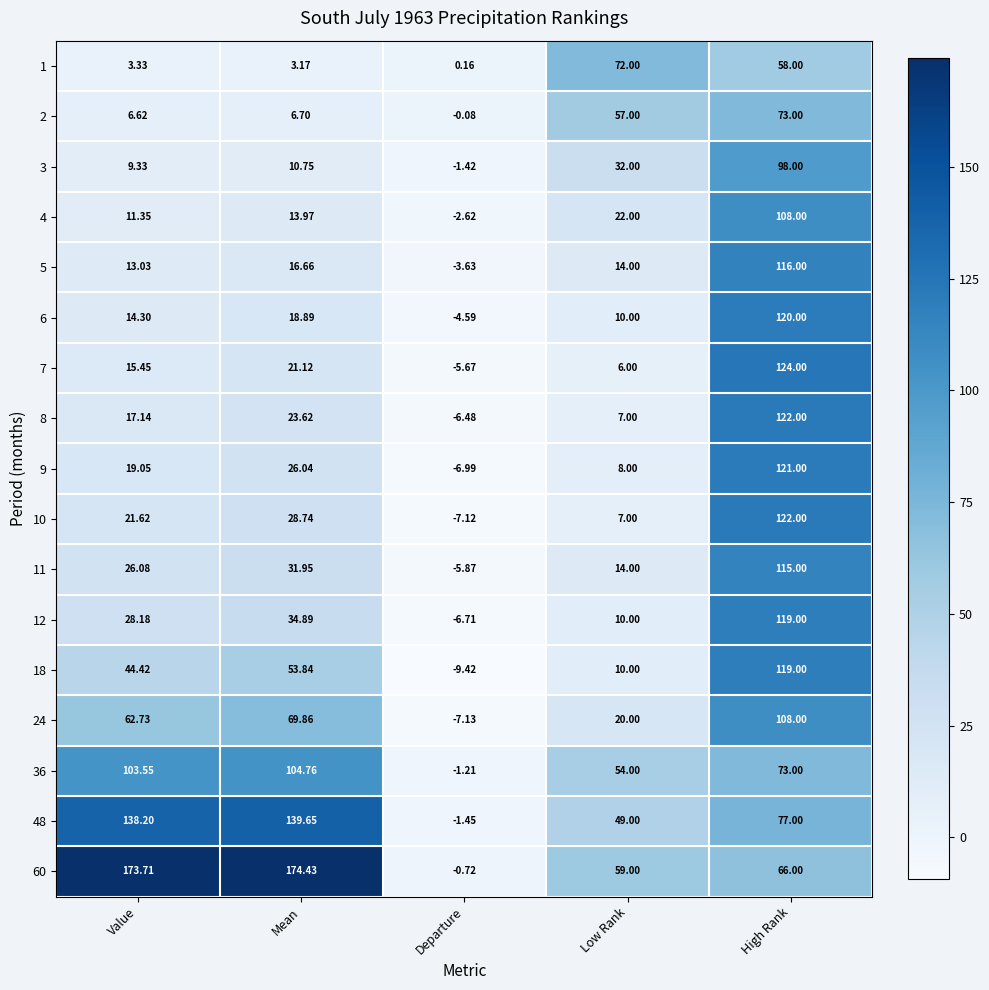

At which label does 6 reach its peak?

High Rank